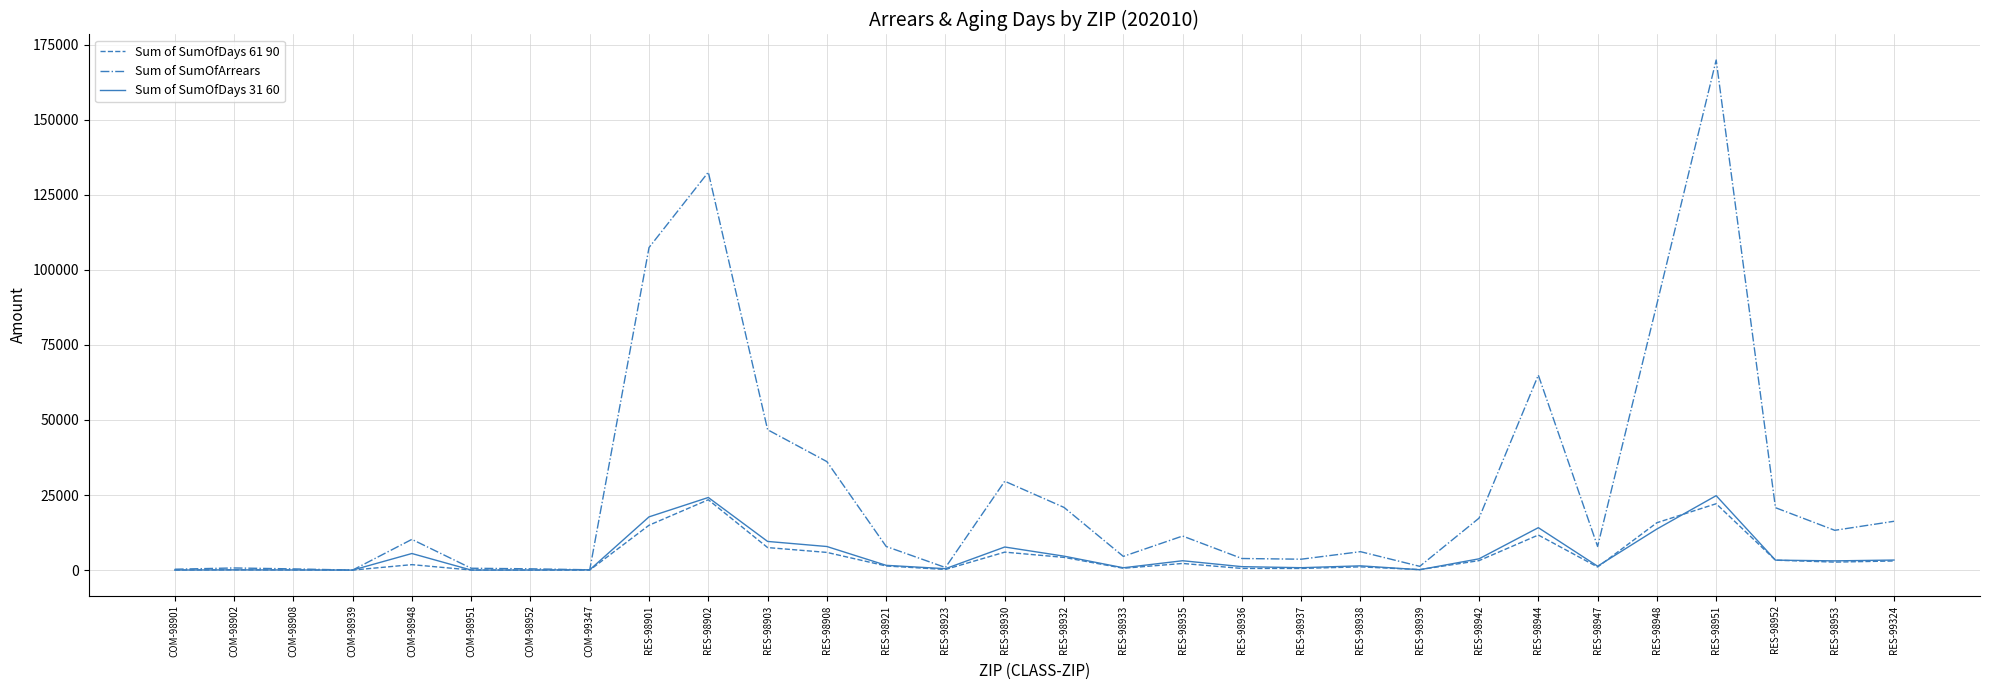

True or false: Sum of SumOfDays 31 60 and Sum of SumOfDays 61 90 cross at least once.

True